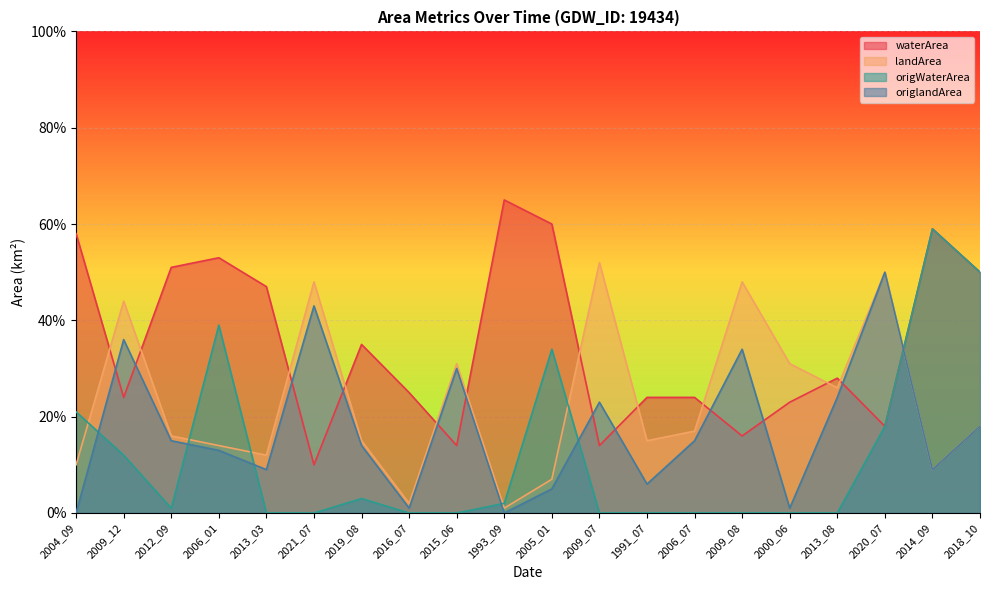

What is the difference between the second highest and minimum values in the origWaterArea series?

0.5